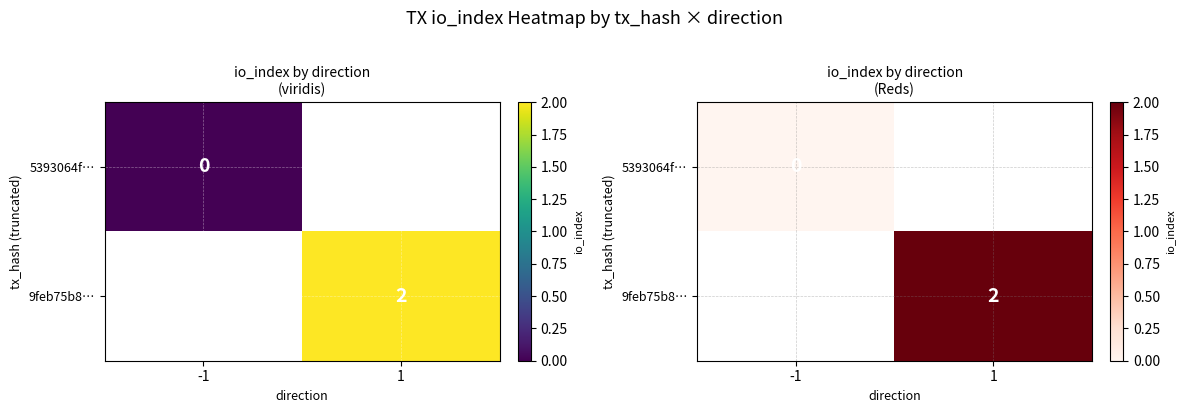

Which category has the highest value in the 9feb75b8… series?

-1